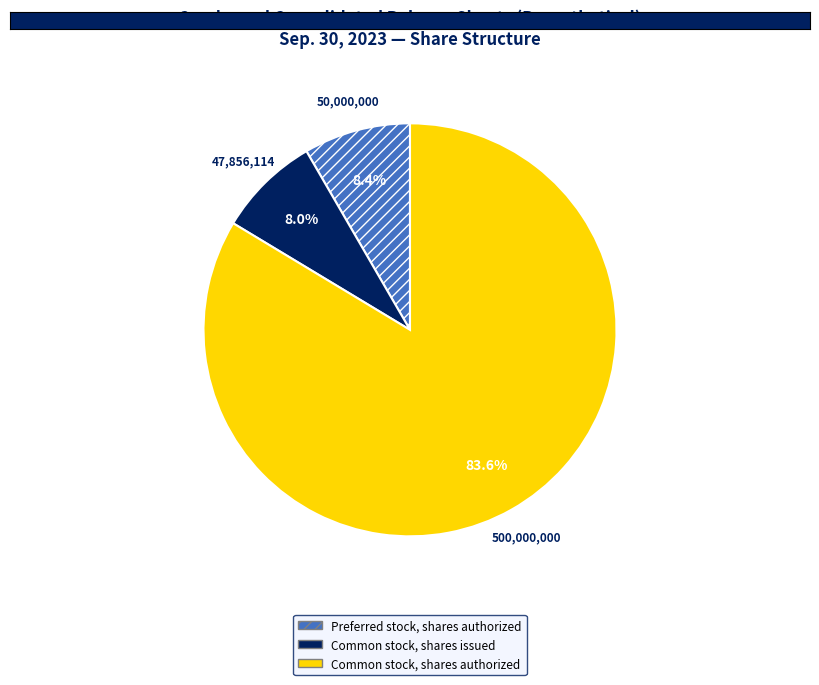

To the nearest percent, what is the difference between the Common stock, shares authorized and Preferred stock, shares authorized slice percentages?

75%